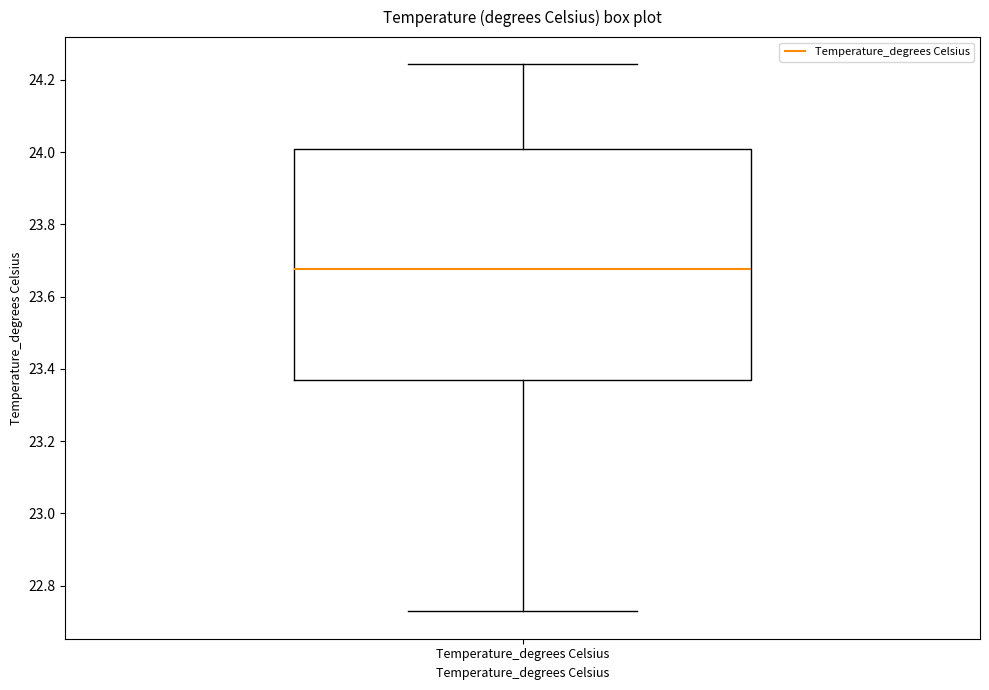

Transcribe this box plot: give where the median line is, the range the box spans, and where the two whiskers end, as read against the y-axis. The values are not printed on the chart, so give them approximately, as read against the axis.

median 23.68, box 23.38 to 24.00, whiskers 22.72 to 24.24